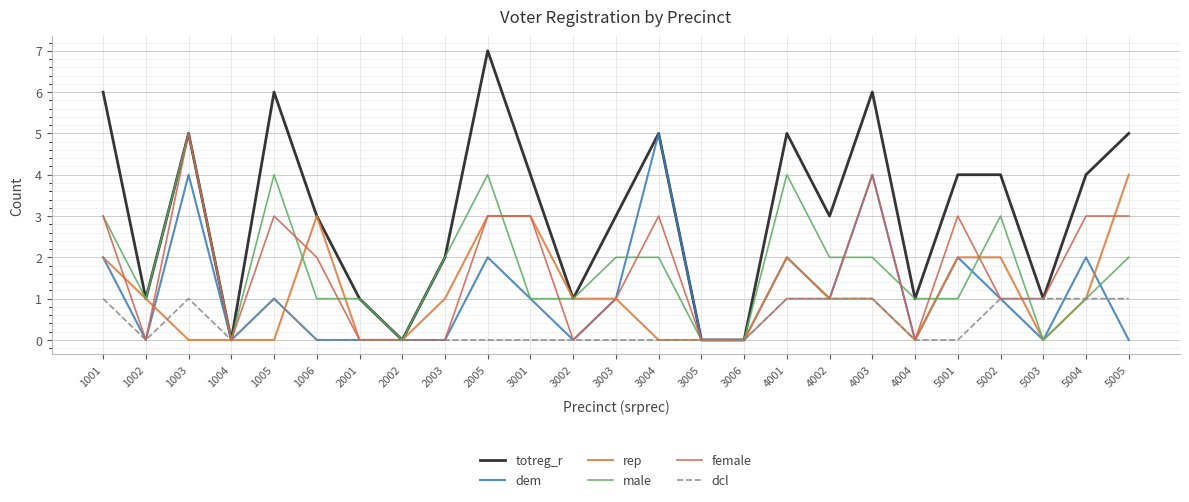

Does the chart display data point markers on the line(s)?

No